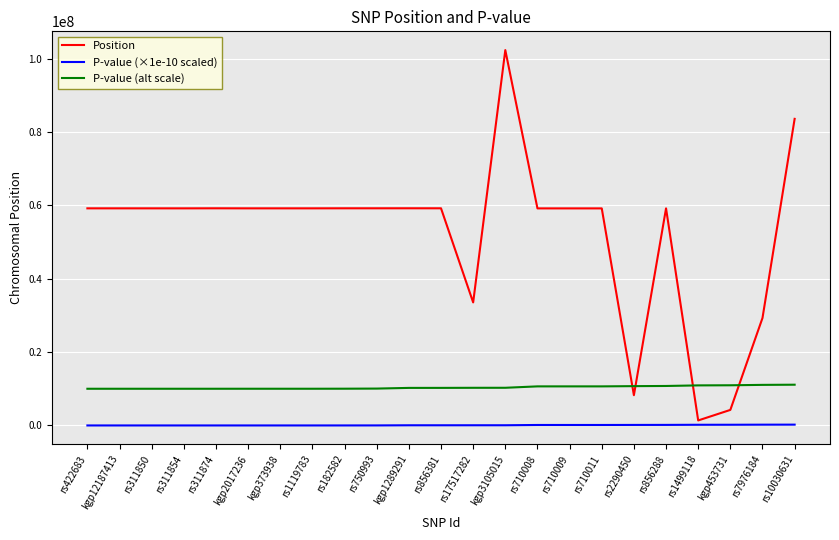

The value of P-value (alt scale) at rs1119783 is 10009350. True or false?

True